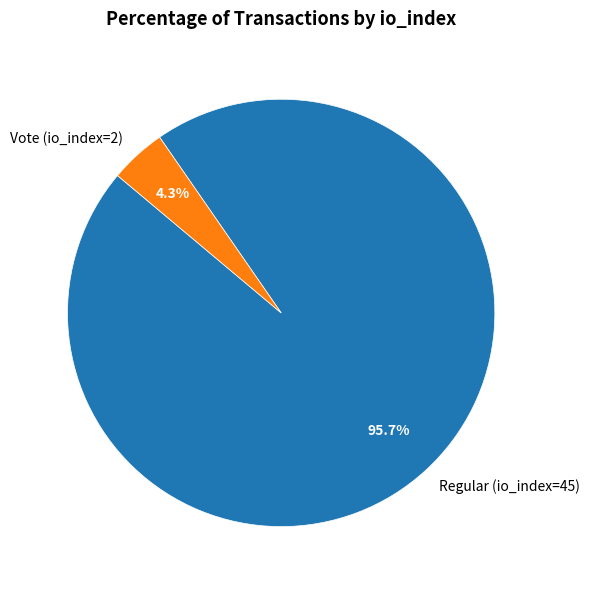

Which slice is the smallest?

Vote (io_index=2)